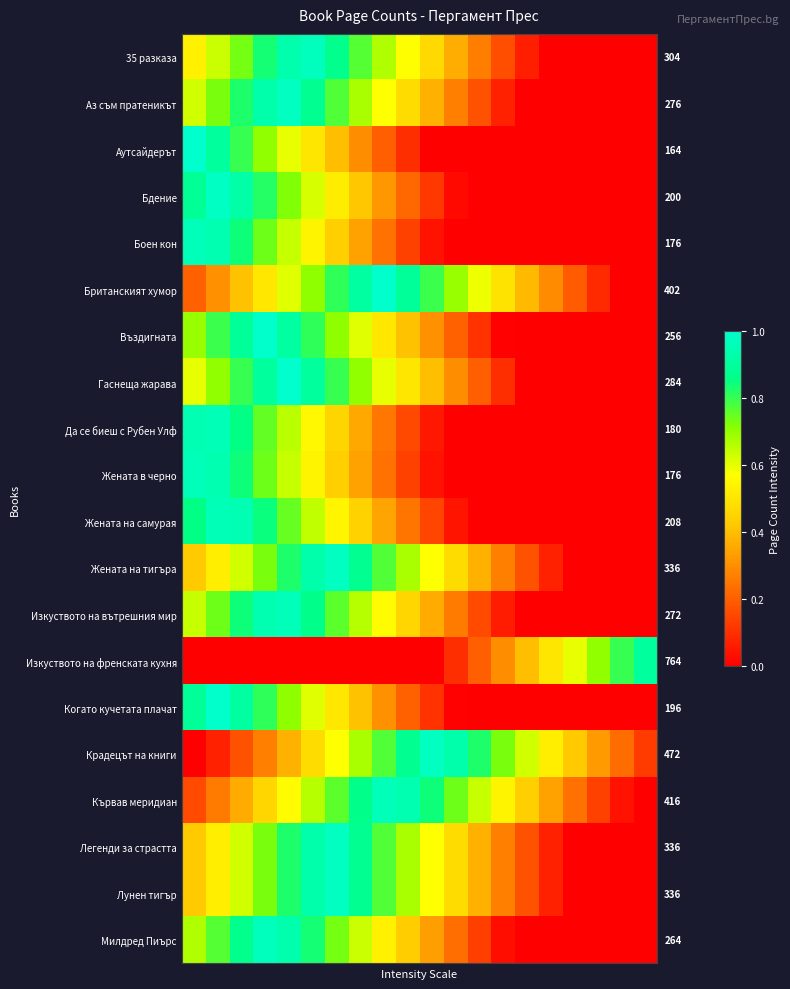

What is the difference between the maximum and second lowest values in the Крадецът на книги series?

0.9